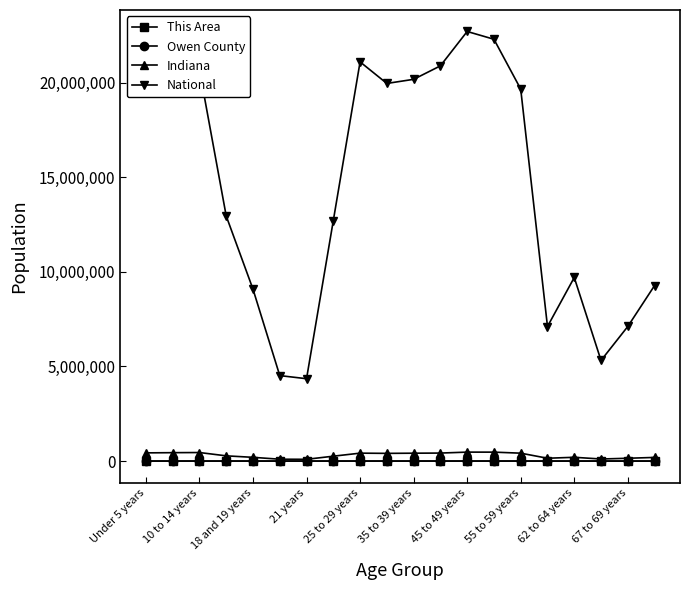

True or false: Owen County and This Area cross at least once.

False